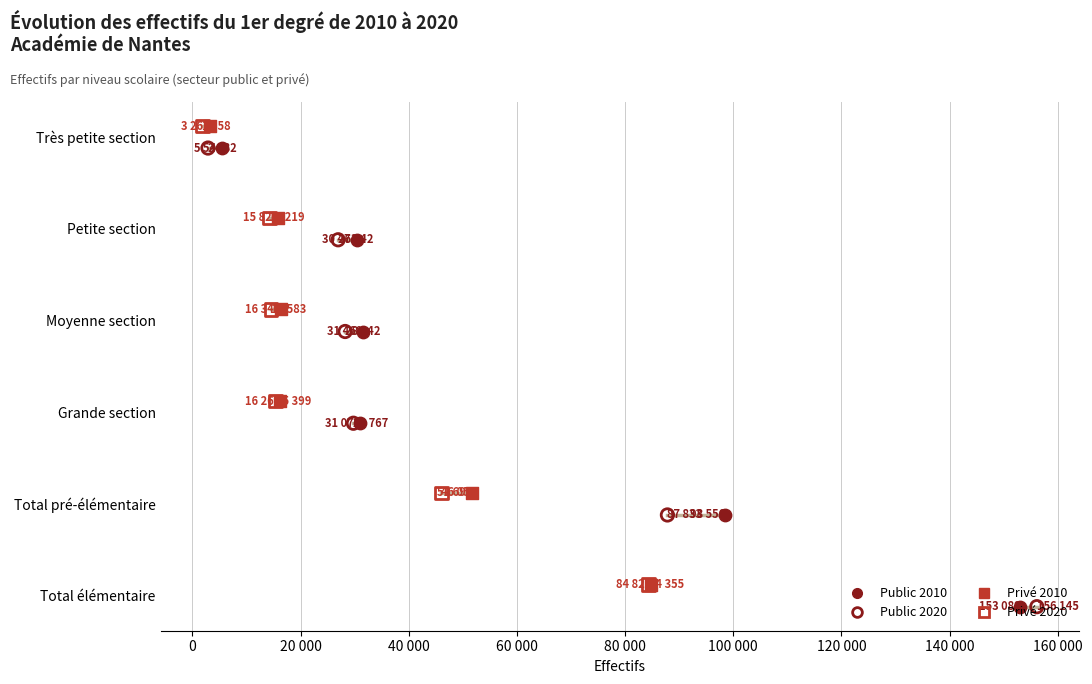

Which series has the largest total across all categories?

Public 2010